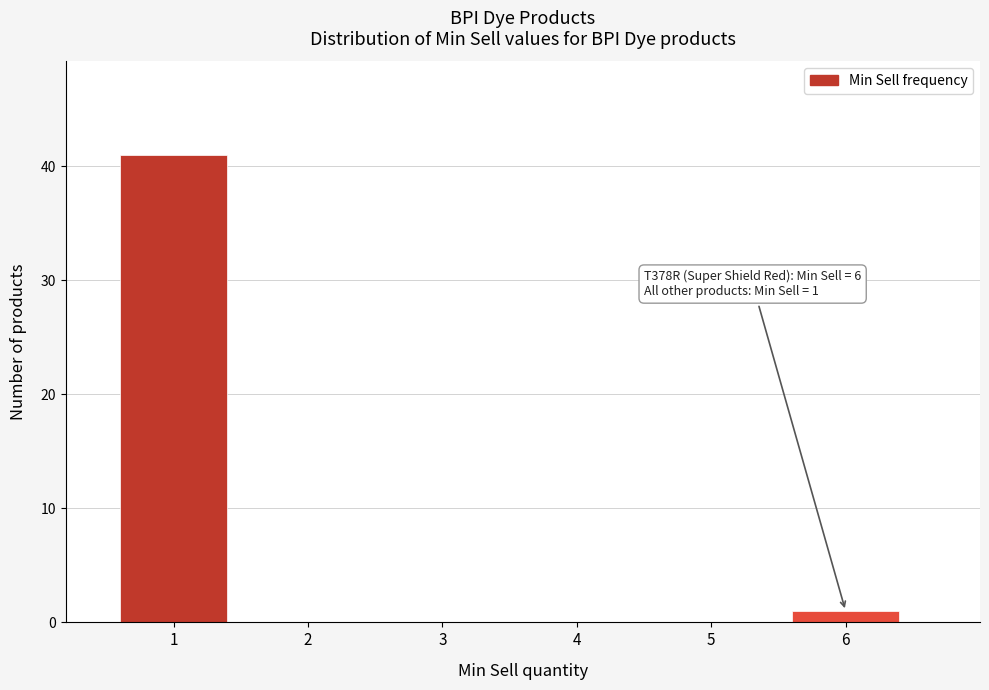

Over which range of the x-axis is the bar tallest?

0.5 to 1.5